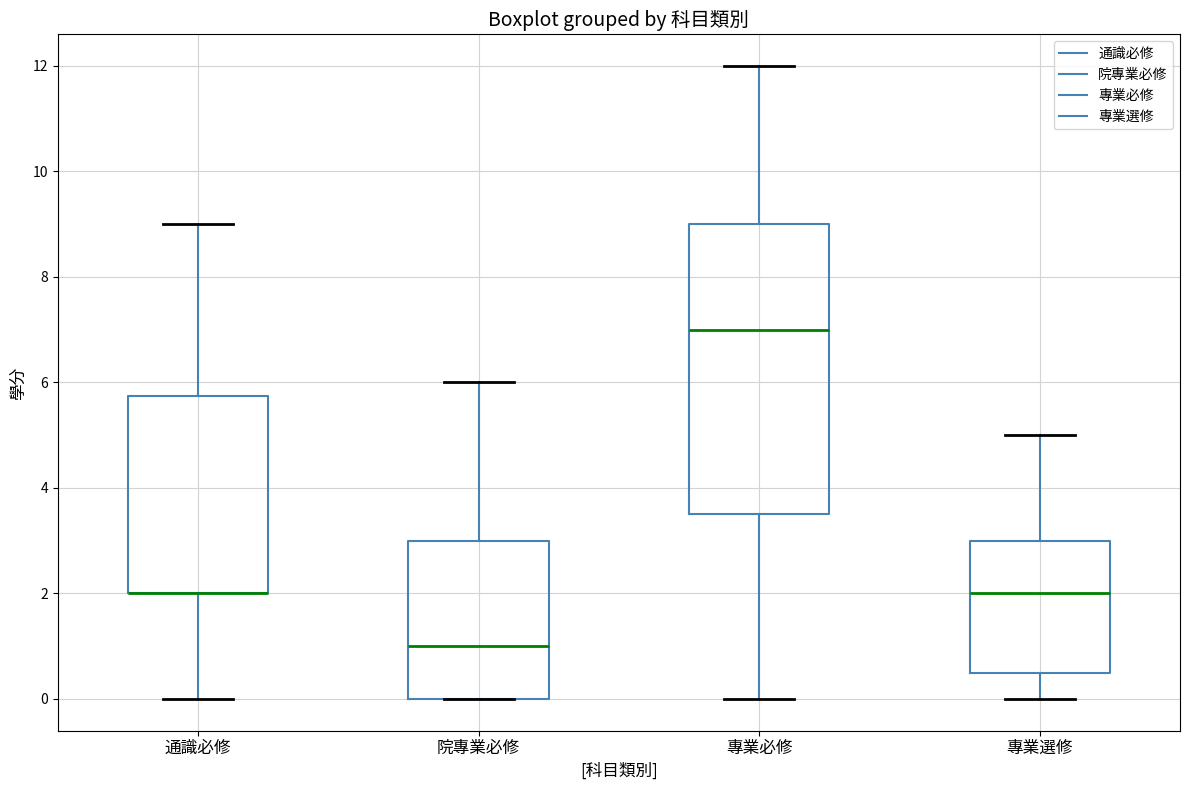

Where does the upper whisker of the box for 專業選修 end on the y-axis? The values are not printed on the chart, so give them approximately, as read against the axis.

5.0